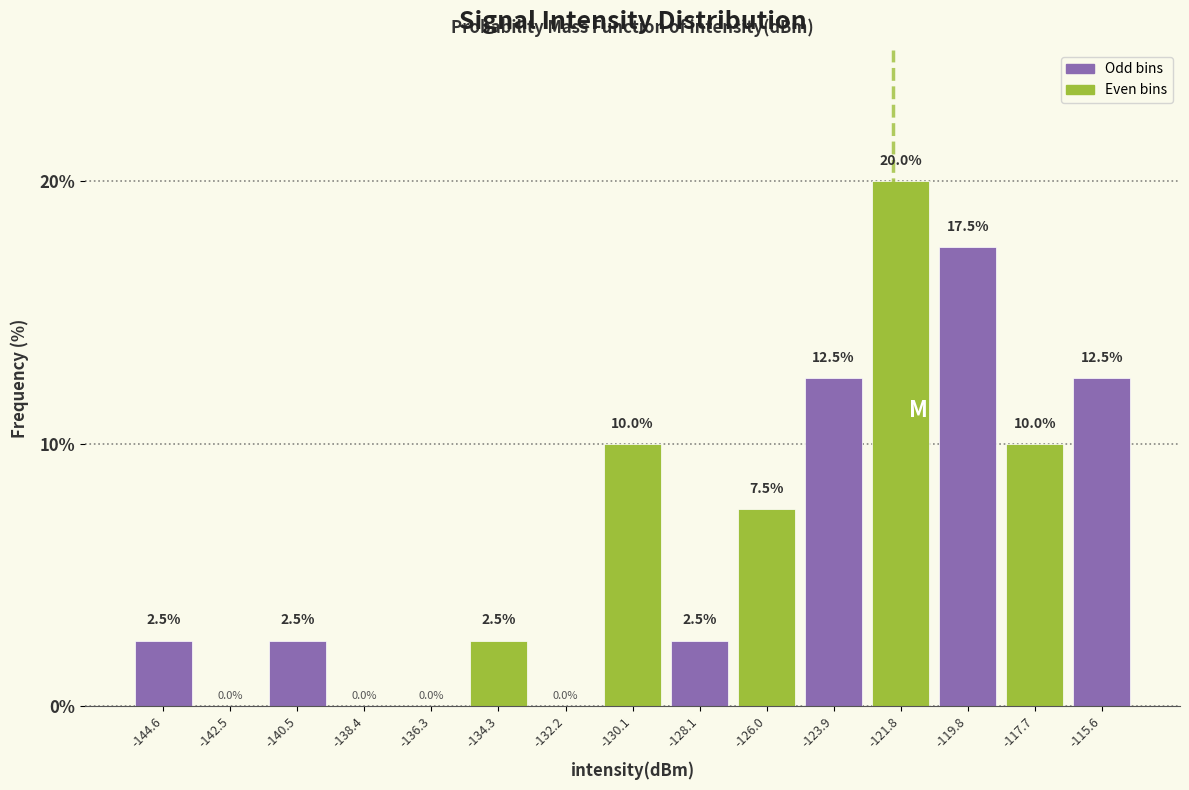

Reading left to right, list every bar in this chart as the range it spans on the x-axis followed by its height. The bar edges are not printed on the chart, so give them approximately, as read against the axis.

-145.5 to -143.5: 2.5
-143.5 to -141.5: 0.0
-141.5 to -139.5: 2.5
-139.5 to -137.5: 0.0
-137.5 to -135.5: 0.0
-135.5 to -133.0: 2.5
-133.0 to -131.0: 0.0
-131.0 to -129.0: 10.0
-129.0 to -127.0: 2.5
-127.0 to -125.0: 7.5
-125.0 to -123.0: 12.5
-123.0 to -121.0: 20.0
-121.0 to -118.5: 17.5
-118.5 to -116.5: 10.0
-116.5 to -114.5: 12.5